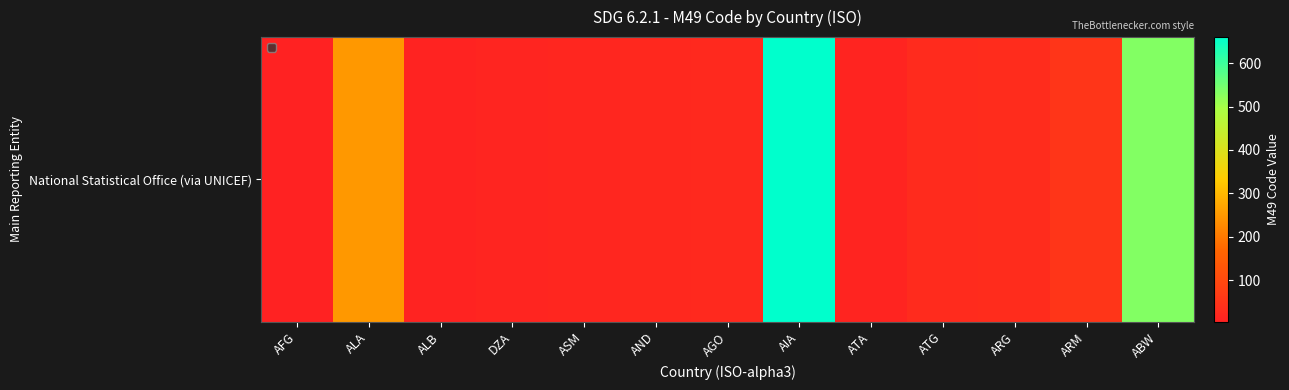

Read the value at ARG.

32